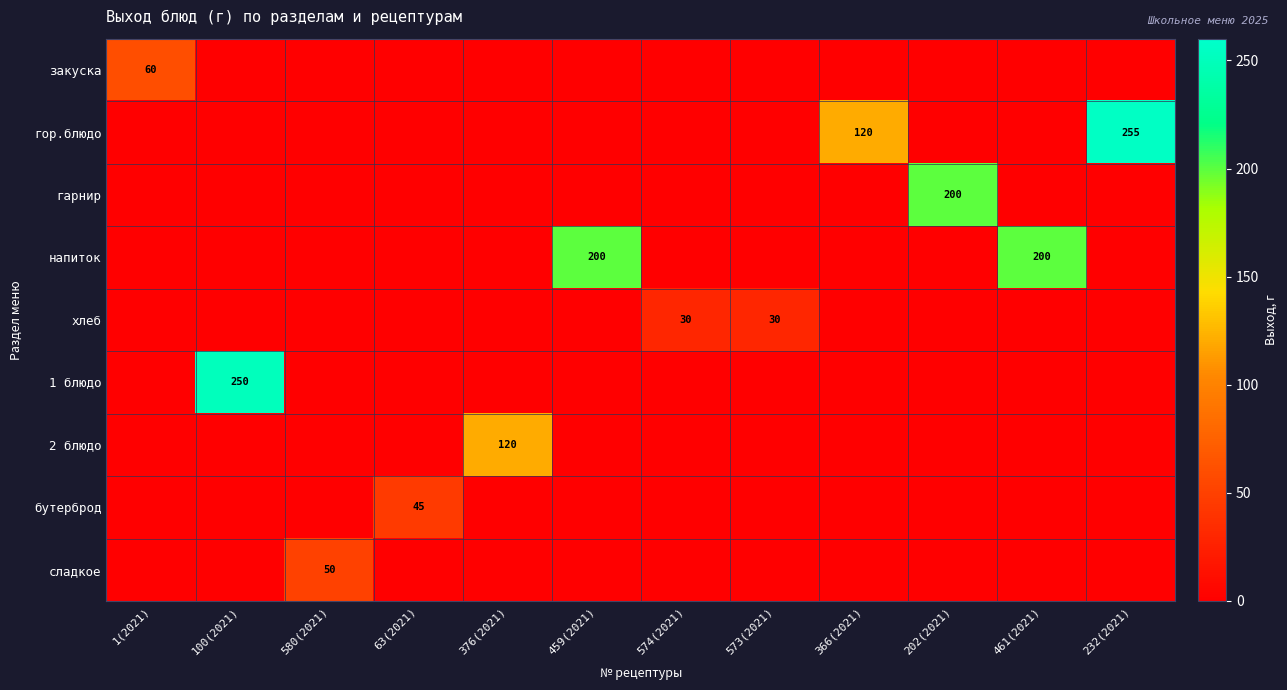

True or false: хлеб has a value of 30 at 573(2021).

True